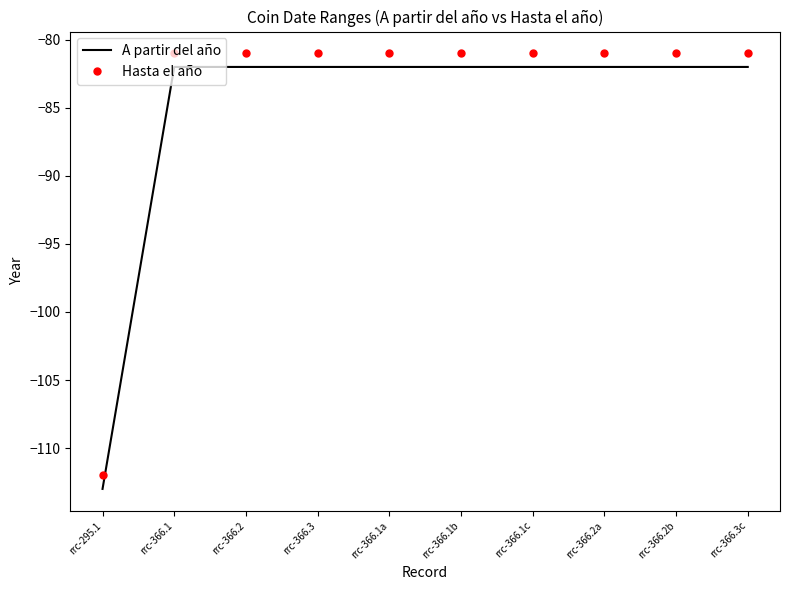

Which category has the lowest value across all series?

rrc-295.1